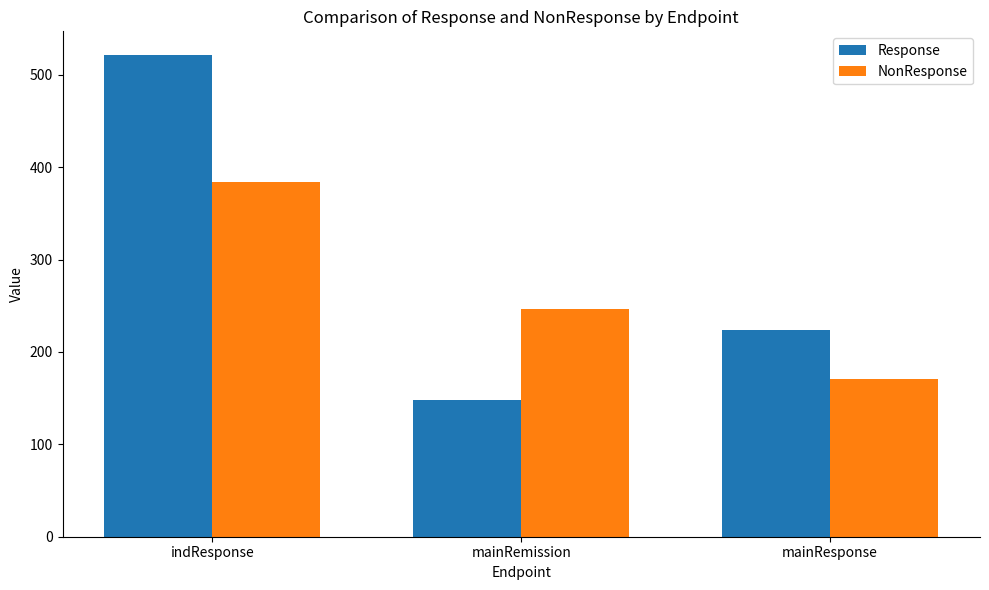

What is the approximate value of NonResponse at mainResponse?

171